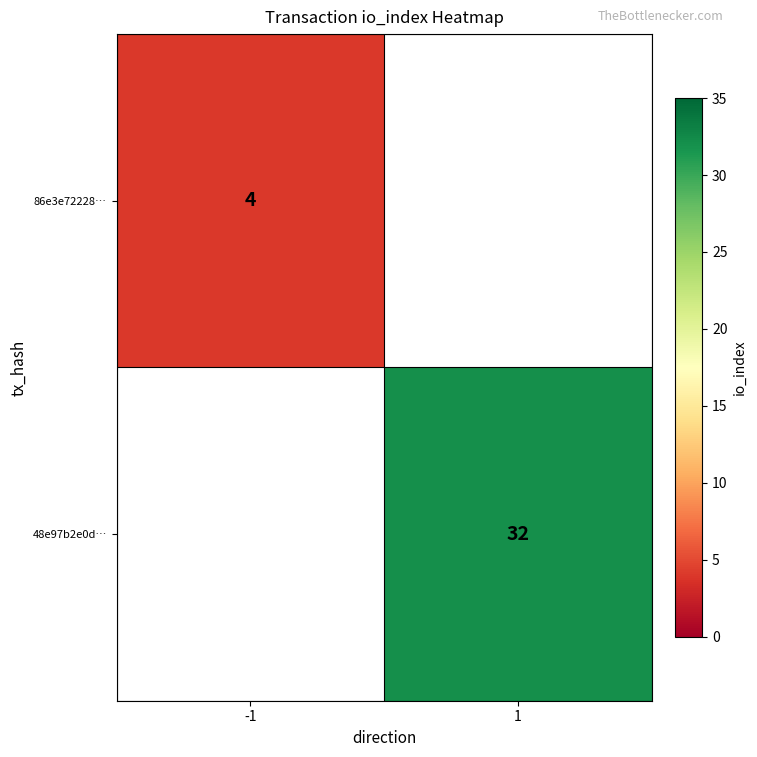

Is it true that 48e97b2e0d… equals 11.1 at 1?

False